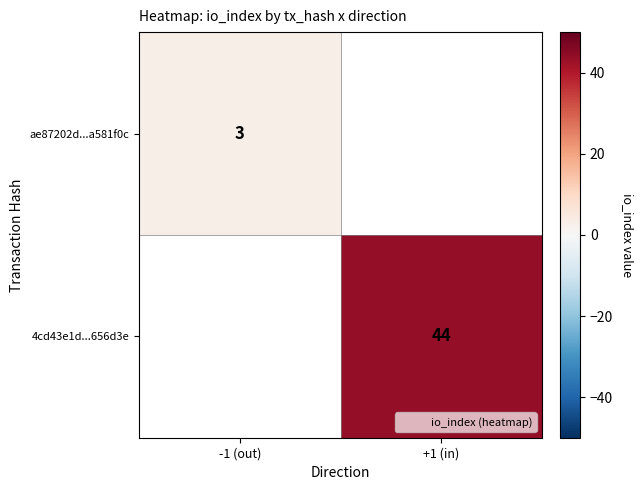

Which category has the lowest value across all series?

+1 (in)